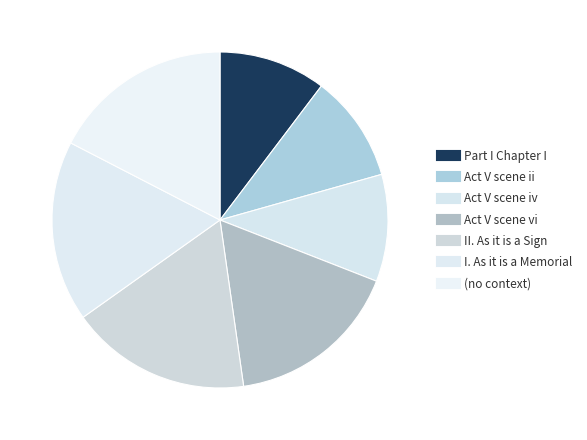

To the nearest percent, what portion does Act V scene ii represent?

10%